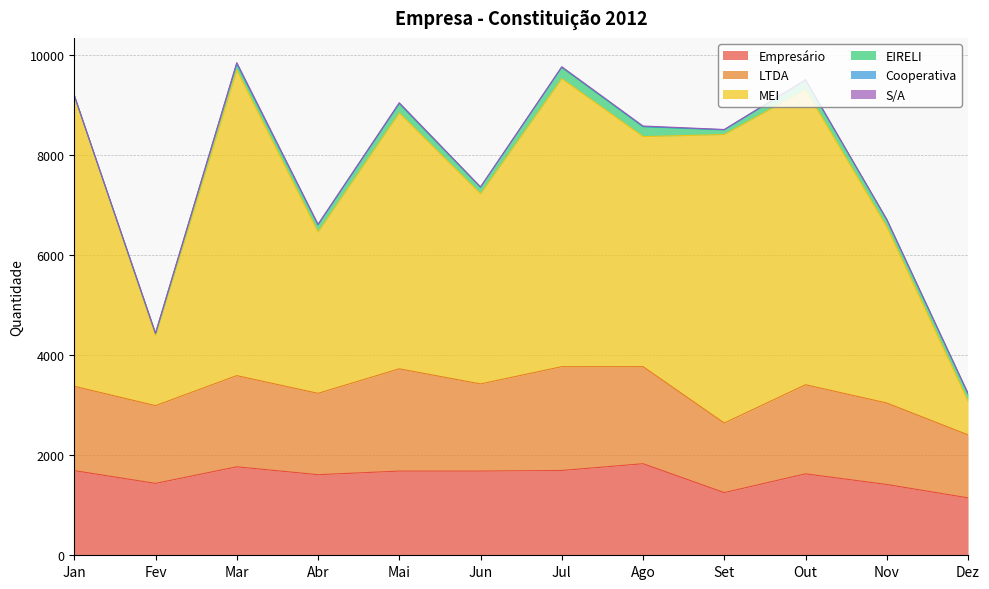

Which category has the highest value in the Empresário series?

Ago